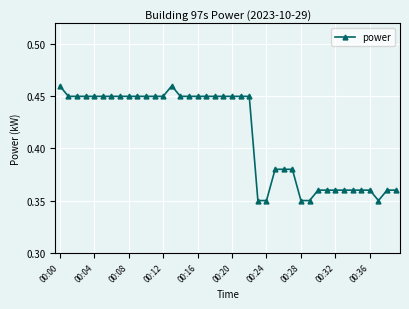

What is the sum of all values?

16.5